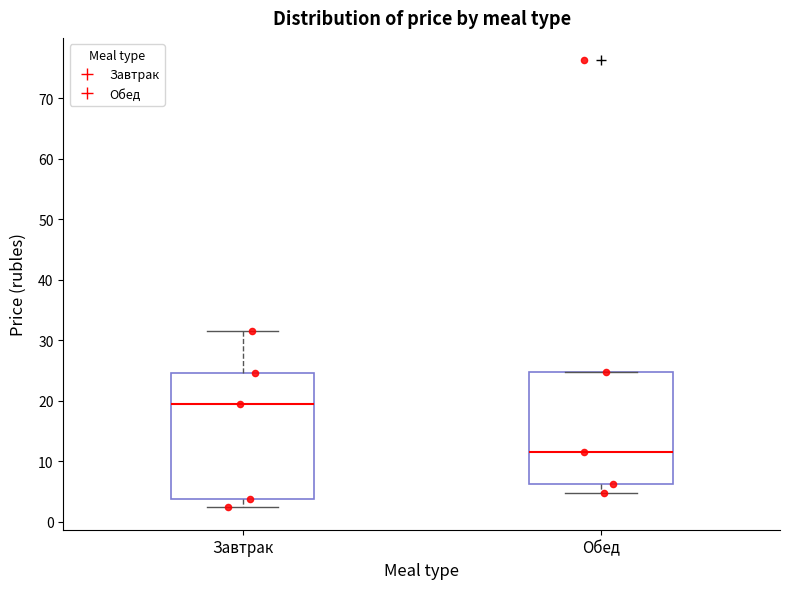

Which box's median line is the lowest?

Обед